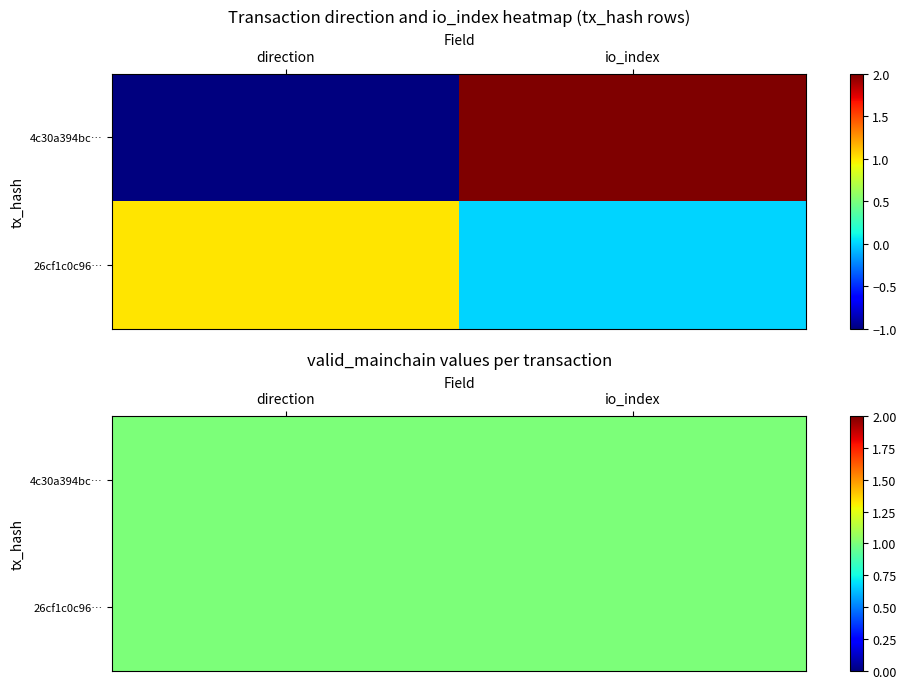

The 26cf1c0c9632e499f248771c5ff42139f67c628 series shows 1 at direction. True or false?

True